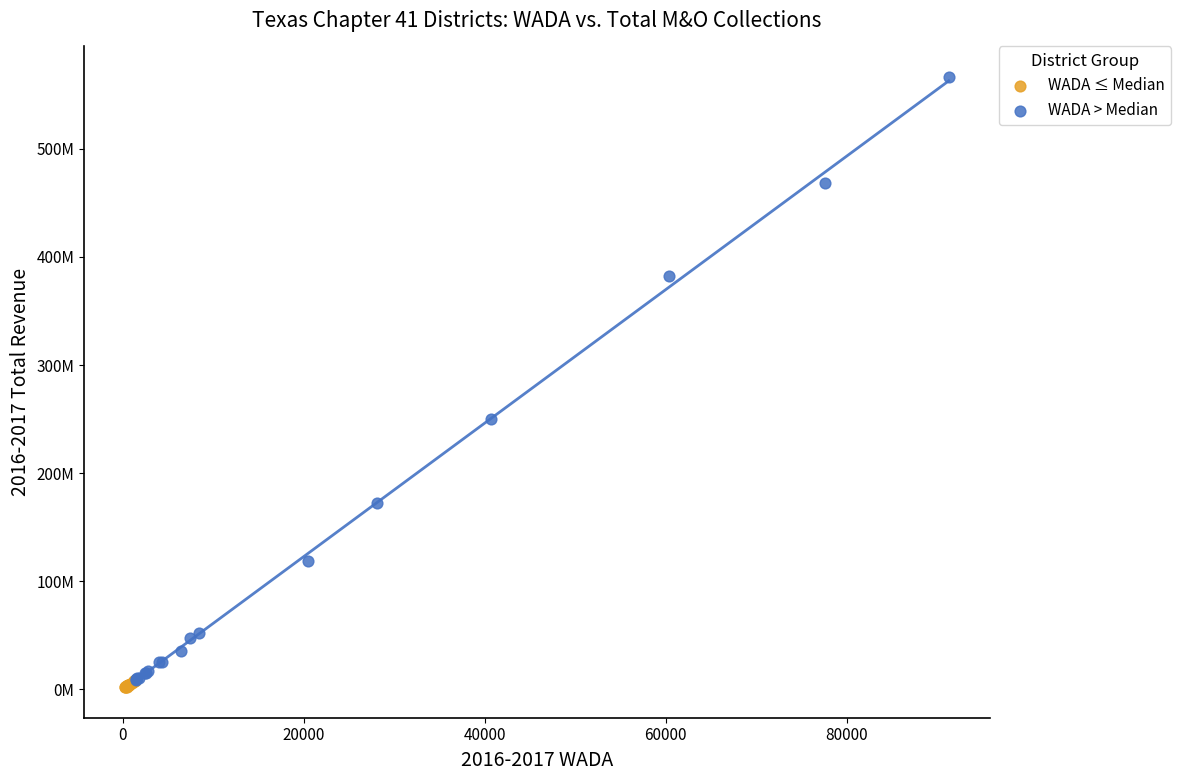

Which series contains the lowest Y value?

WADA ≤ Median